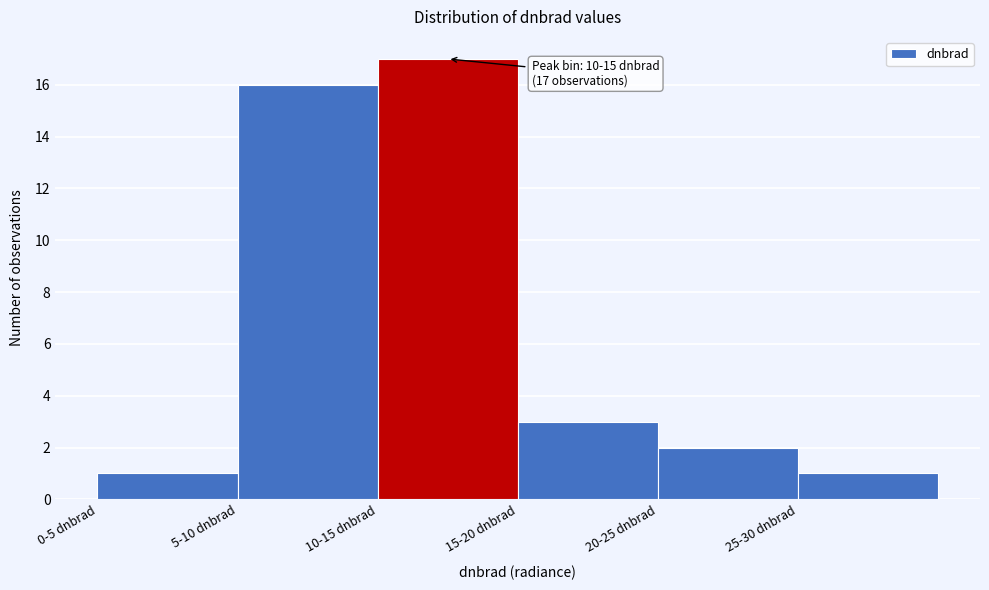

Reading left to right, what are all the values shown in this chart?

0-5 dnbrad=1	5-10 dnbrad=16	10-15 dnbrad=17	15-20 dnbrad=3	20-25 dnbrad=2	25-30 dnbrad=1